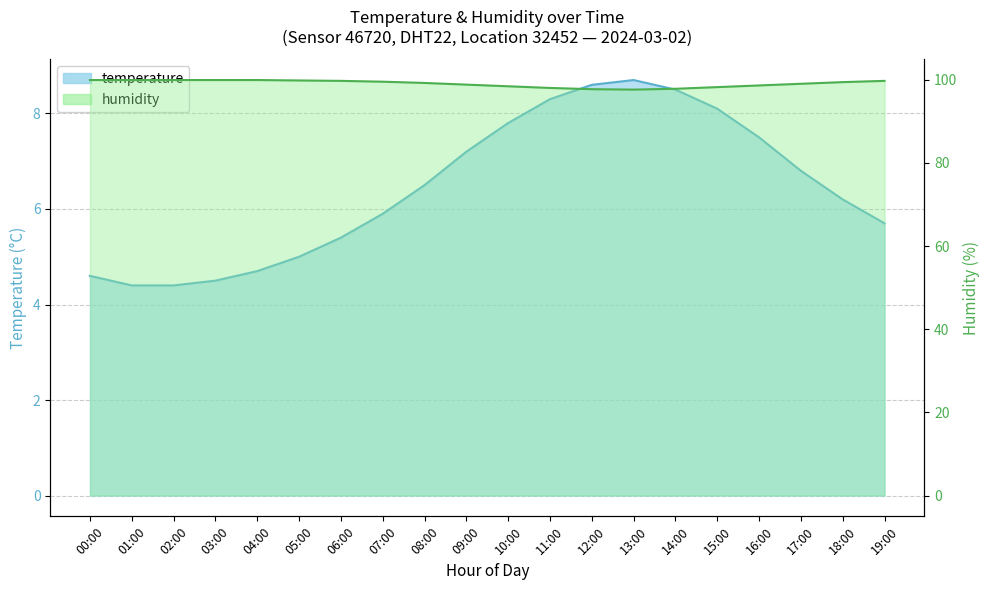

What is the value of the temperature point at the 13th from the left?

8.6